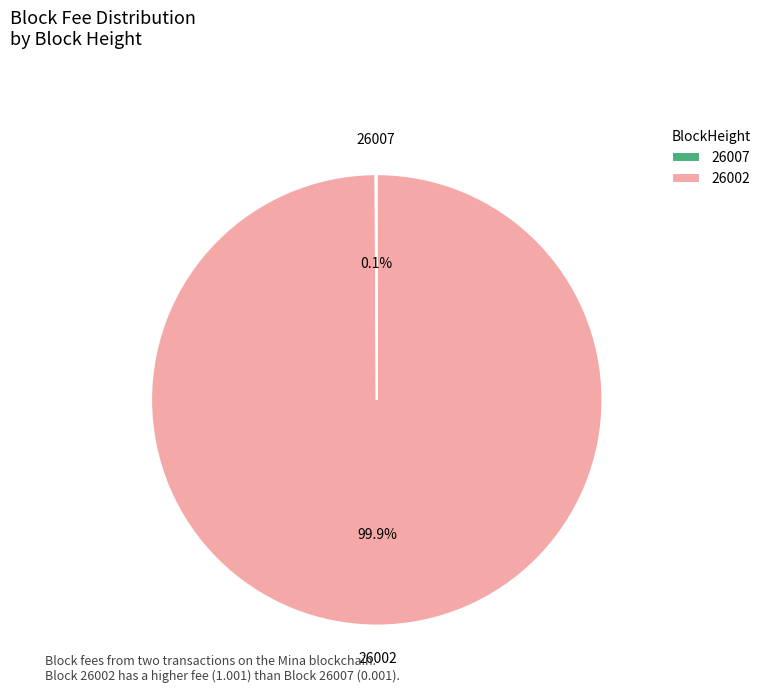

What percentage is NOT represented by 26002?

0.1%